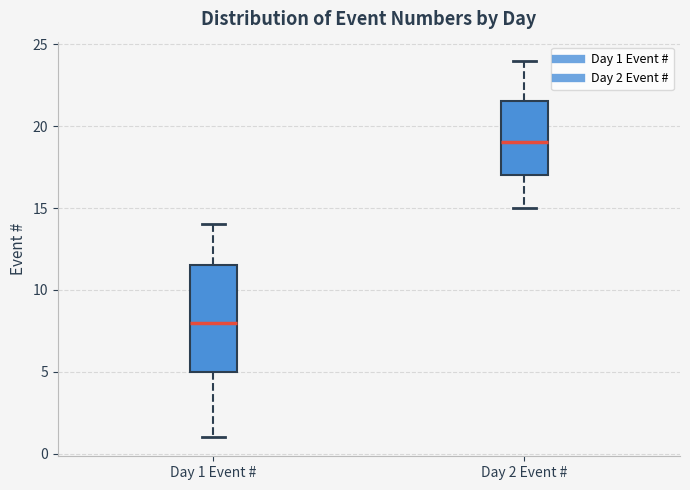

Which box is the tallest, from its lower edge to its upper edge?

Day 1 Event #